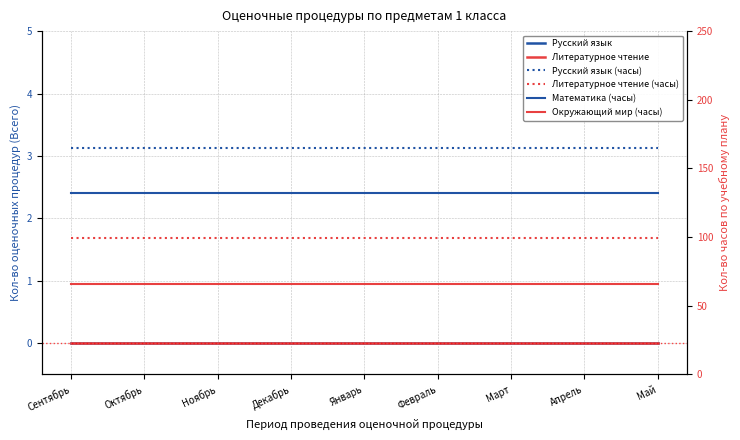

Is this an area chart (filled region under the line)?

No